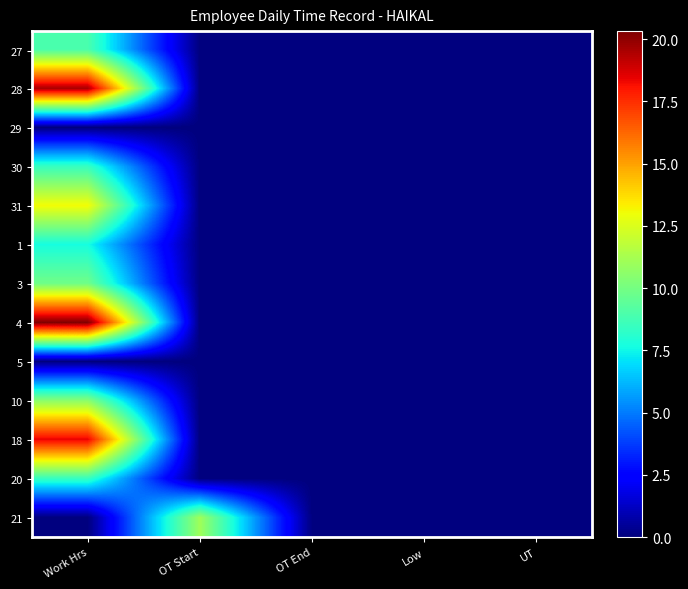

What is the total value across all series at OT Start?

11.0